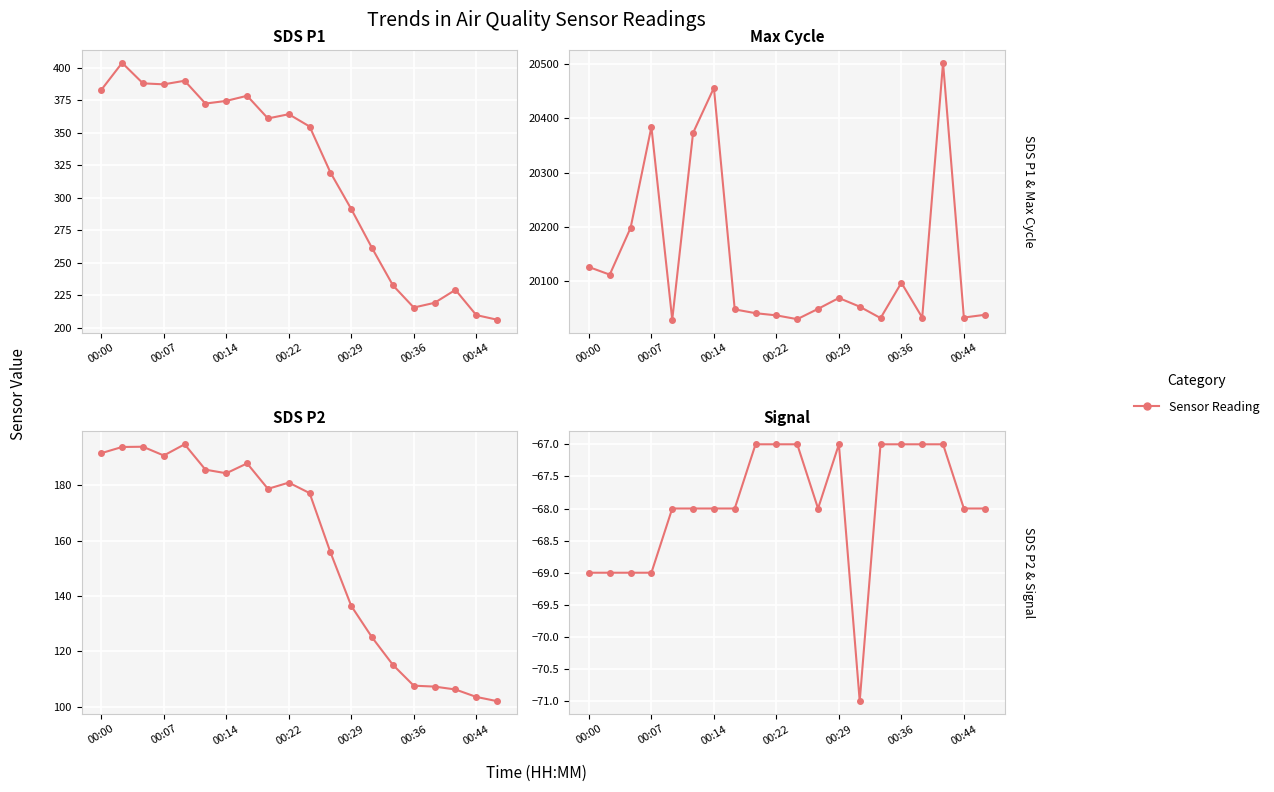

Where is the first local minimum?

11